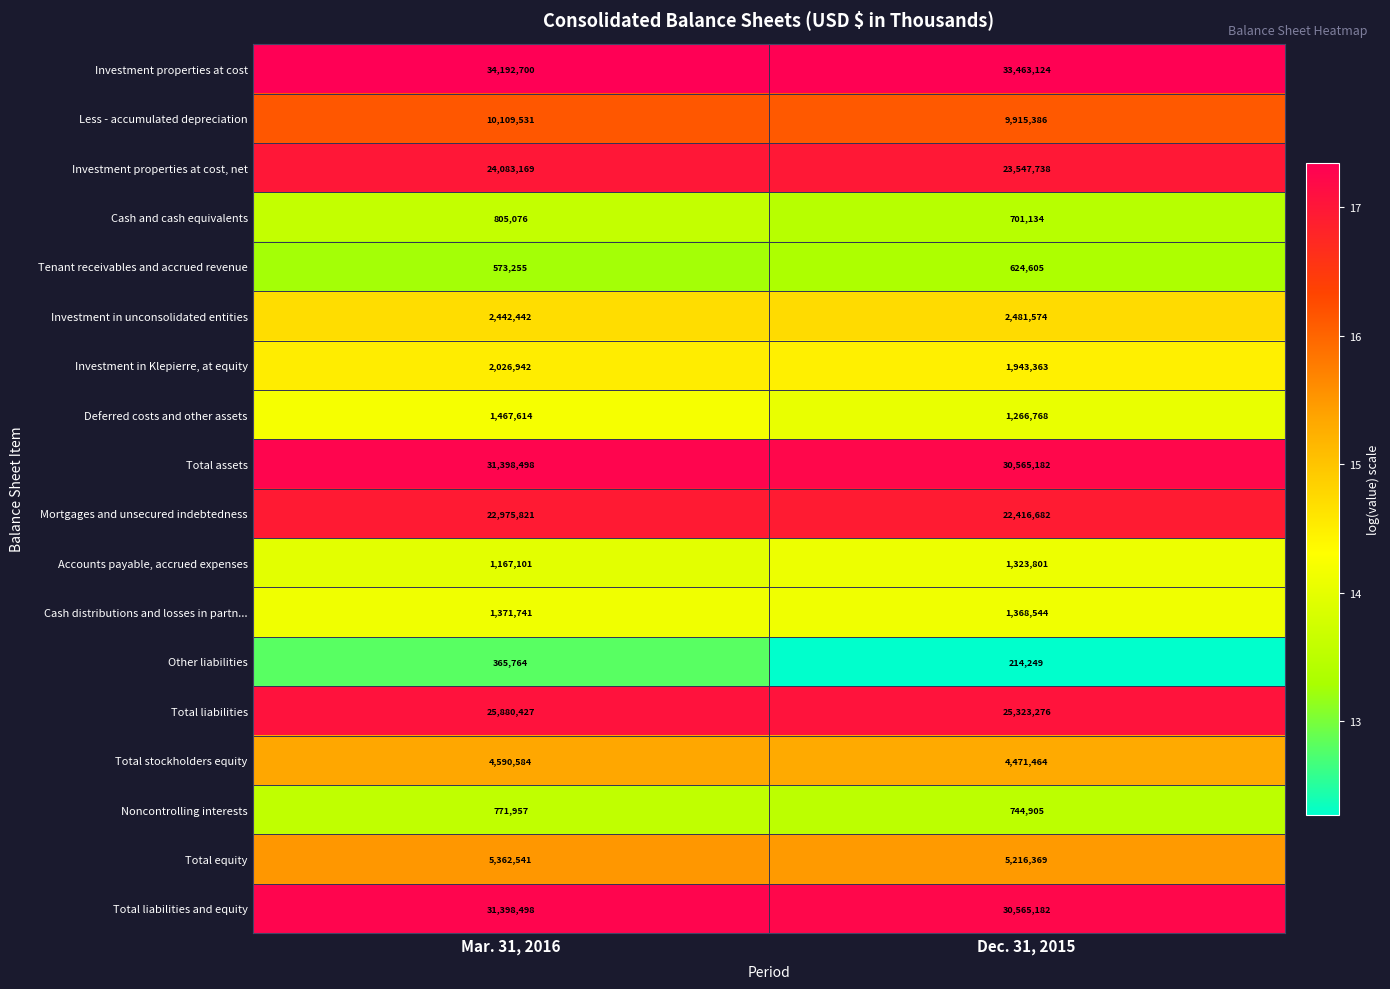

What is the difference between the Total equity values at Mar. 31, 2016 and Dec. 31, 2015?

146172